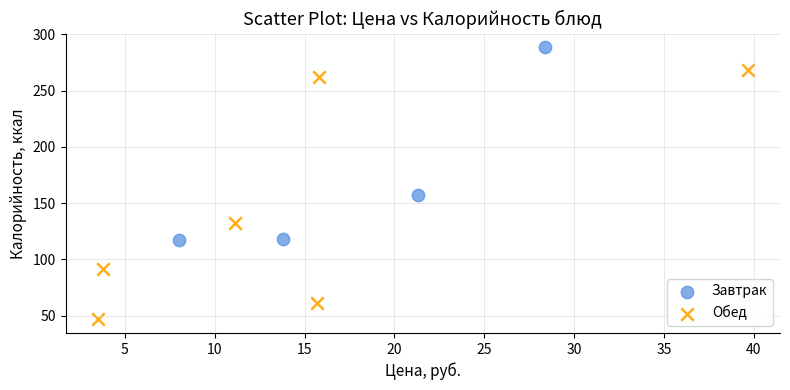

Which series reaches the maximum Y coordinate?

Завтрак